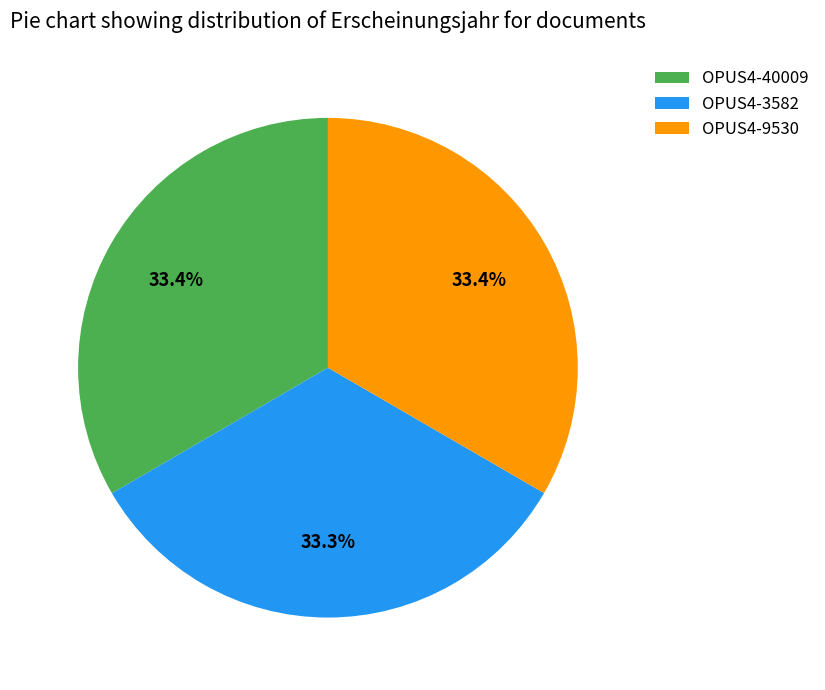

The OPUS4-3582 slice represents 33% of the pie. True or false?

True